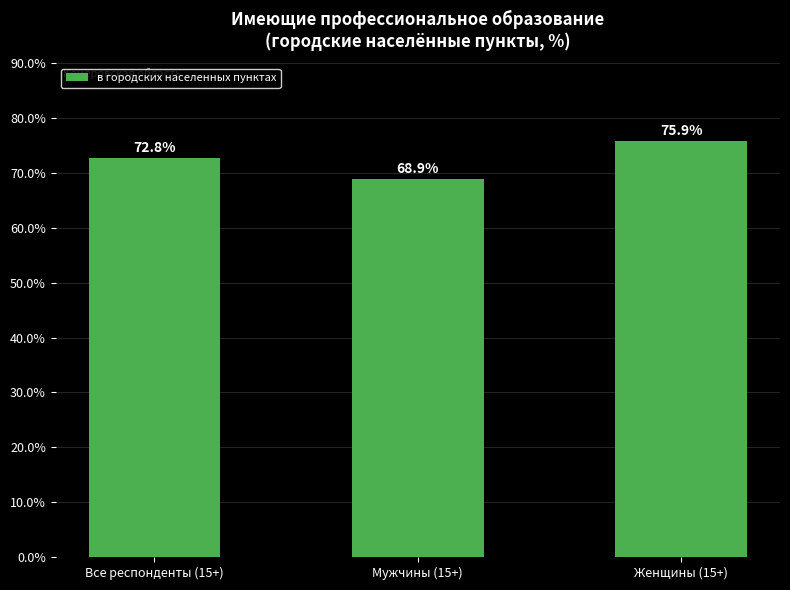

How many values are between 68 and 75?

2